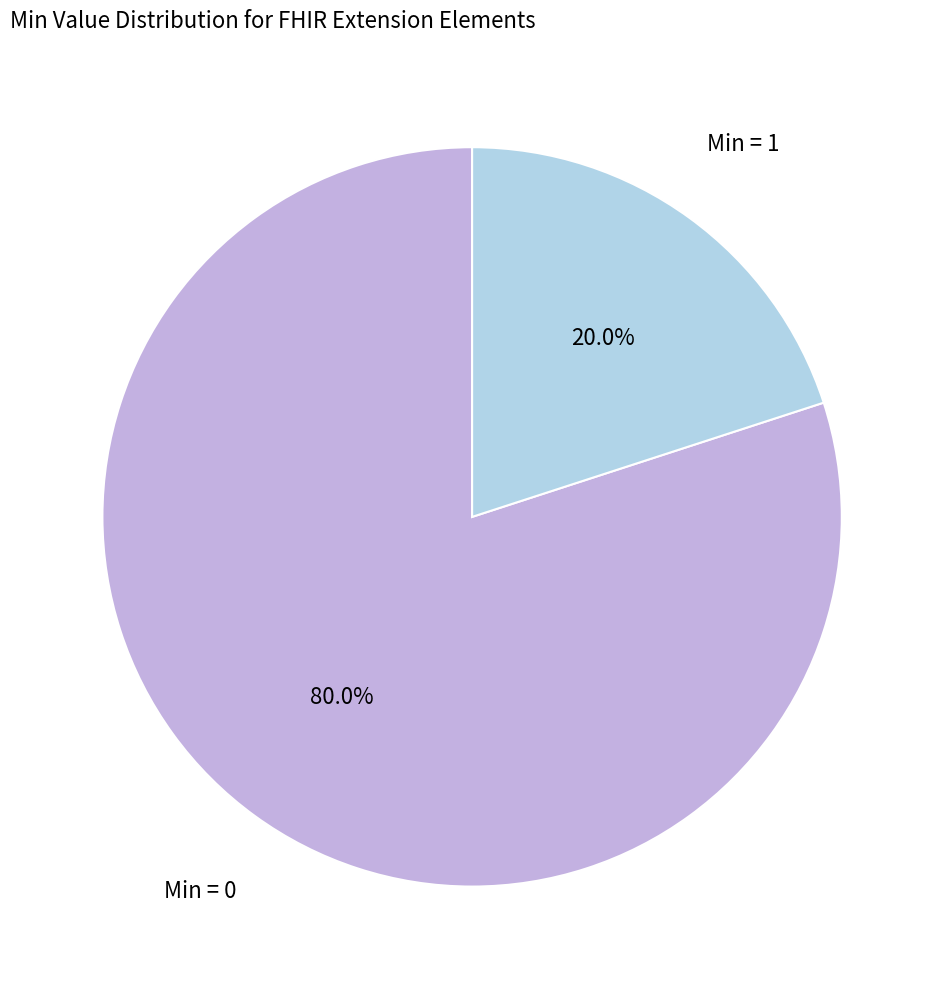

To the nearest percent, what is the average slice percentage?

50%